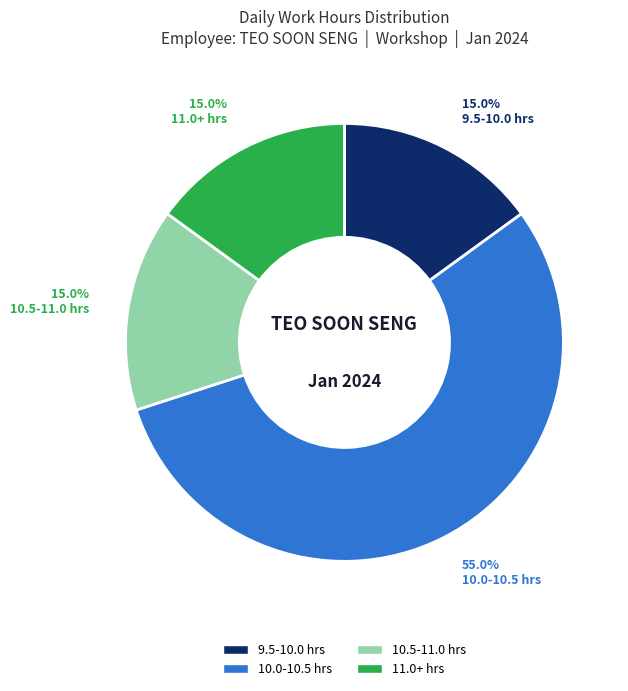

Count the number of slices in the pie.

4